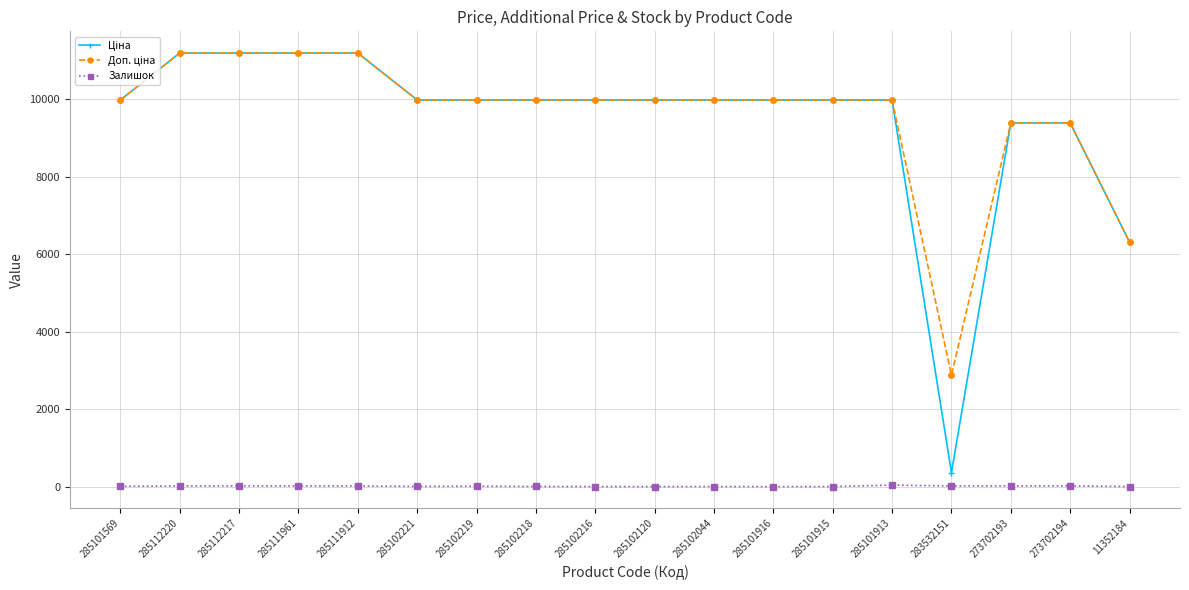

Count the number of data series in this chart.

3